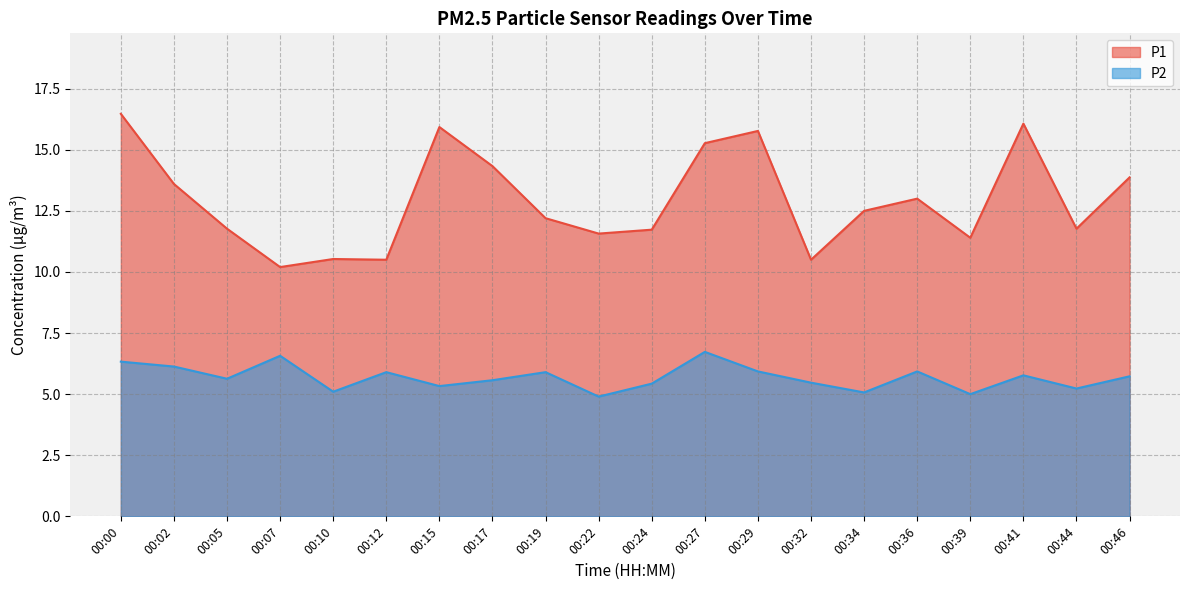

The P2 series shows 5.7 at 00:46. True or false?

True